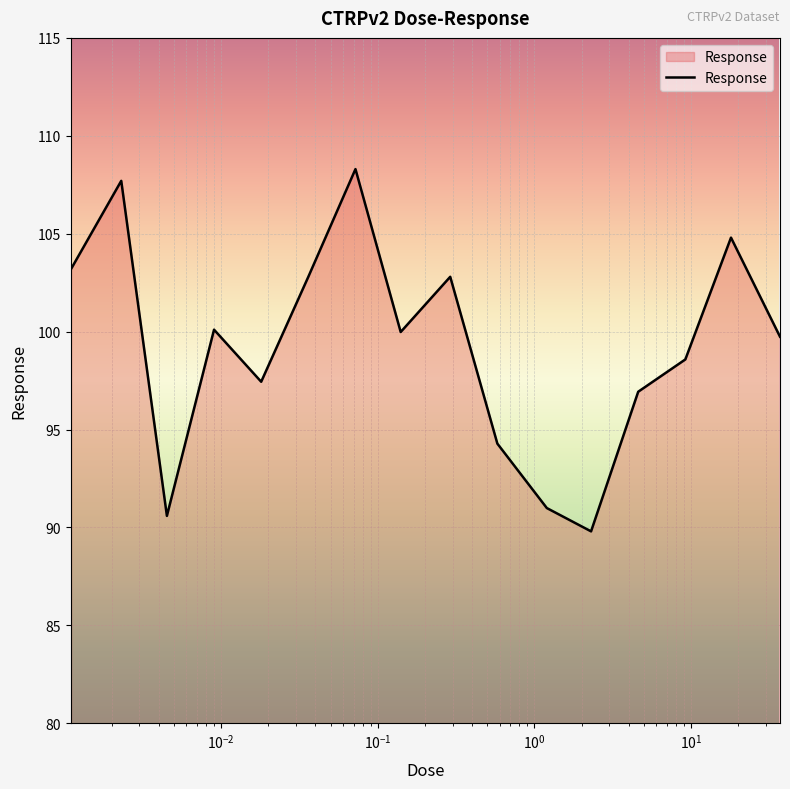

Does the chart display data point markers on the line(s)?

No